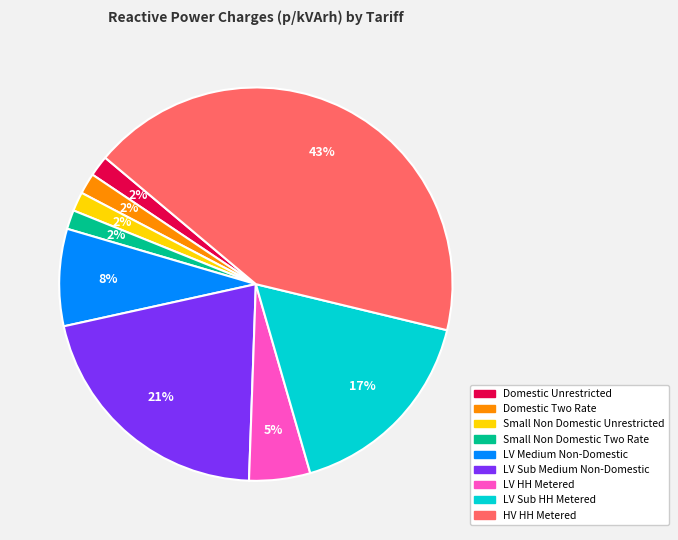

Is it true that HV HH Metered is 49% of the pie?

False